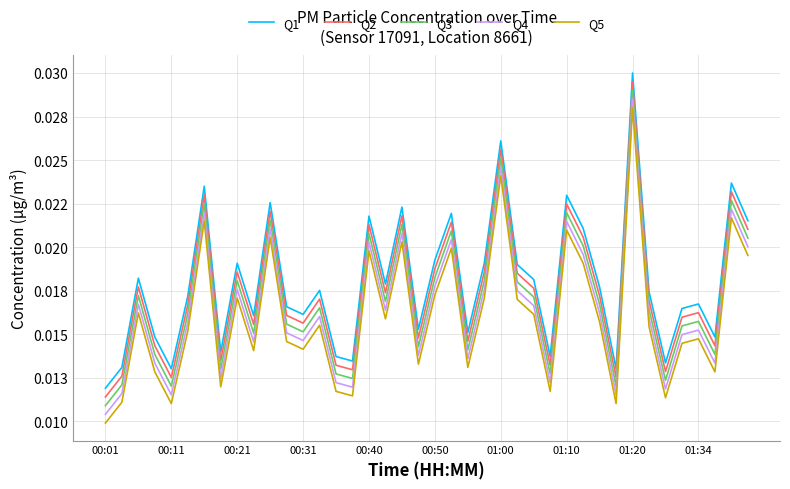

Reading right to left, list all the values displayed in this chart.

Q1: 0.0	0.0	0.0	0.0	0.0	0.0	0.0	0.0	0.0	0.0	0.0	0.0	0.0	0.0	0.0	0.0	0.0	0.0	0.0	0.0	0.0	0.0	0.0	0.0	0.0	0.0	0.0	0.0	0.0	0.0	0.0	0.0	0.0	0.0	0.0	0.0	0.0	0.0	0.0	0.0
Q2: 0.0	0.0	0.0	0.0	0.0	0.0	0.0	0.0	0.0	0.0	0.0	0.0	0.0	0.0	0.0	0.0	0.0	0.0	0.0	0.0	0.0	0.0	0.0	0.0	0.0	0.0	0.0	0.0	0.0	0.0	0.0	0.0	0.0	0.0	0.0	0.0	0.0	0.0	0.0	0.0
Q3: 0.0	0.0	0.0	0.0	0.0	0.0	0.0	0.0	0.0	0.0	0.0	0.0	0.0	0.0	0.0	0.0	0.0	0.0	0.0	0.0	0.0	0.0	0.0	0.0	0.0	0.0	0.0	0.0	0.0	0.0	0.0	0.0	0.0	0.0	0.0	0.0	0.0	0.0	0.0	0.0
Q4: 0.0	0.0	0.0	0.0	0.0	0.0	0.0	0.0	0.0	0.0	0.0	0.0	0.0	0.0	0.0	0.0	0.0	0.0	0.0	0.0	0.0	0.0	0.0	0.0	0.0	0.0	0.0	0.0	0.0	0.0	0.0	0.0	0.0	0.0	0.0	0.0	0.0	0.0	0.0	0.0
Q5: 0.0	0.0	0.0	0.0	0.0	0.0	0.0	0.0	0.0	0.0	0.0	0.0	0.0	0.0	0.0	0.0	0.0	0.0	0.0	0.0	0.0	0.0	0.0	0.0	0.0	0.0	0.0	0.0	0.0	0.0	0.0	0.0	0.0	0.0	0.0	0.0	0.0	0.0	0.0	0.0